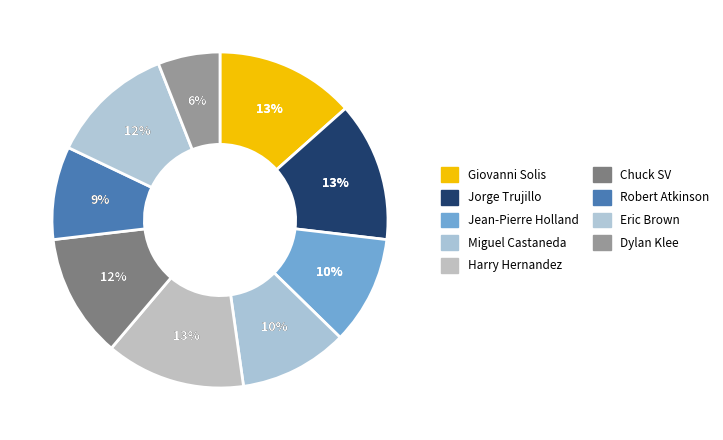

Which has a higher value, Giovanni Solis or Dylan Klee?

Giovanni Solis